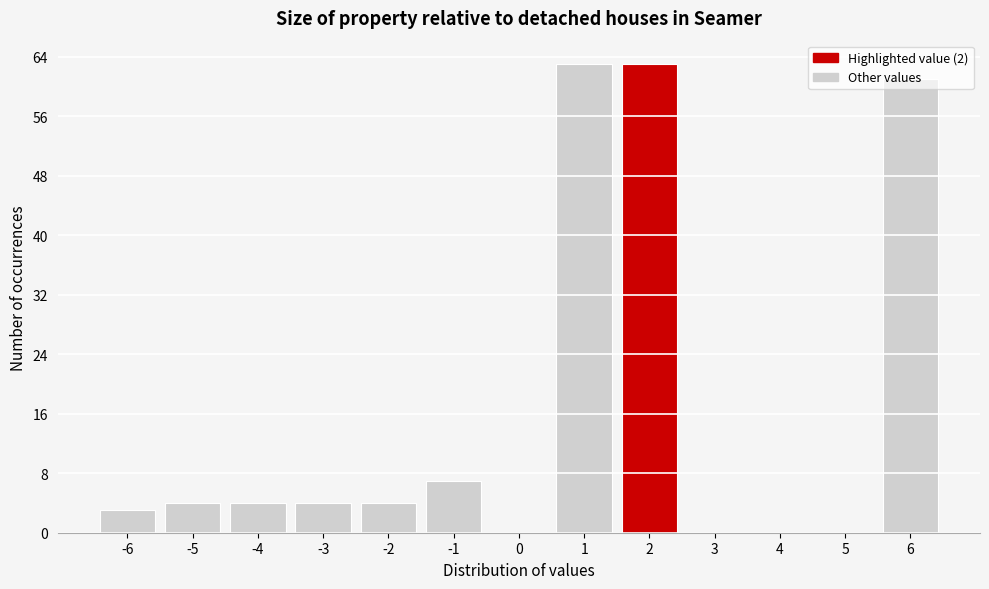

Reading left to right, list every bar in this chart as the range it spans on the x-axis followed by its height. The values are not printed on the chart, so give them approximately, as read against the axis.

-6.5 to -5.5: 3
-5.5 to -4.5: 4
-4.5 to -3.5: 4
-3.5 to -2.5: 4
-2.5 to -1.5: 4
-1.5 to -0.5: 7
-0.5 to 0.5: 0
0.5 to 1.5: 63
1.5 to 2.5: 63
2.5 to 3.5: 0
3.5 to 4.5: 0
4.5 to 5.5: 0
5.5 to 6.5: 61